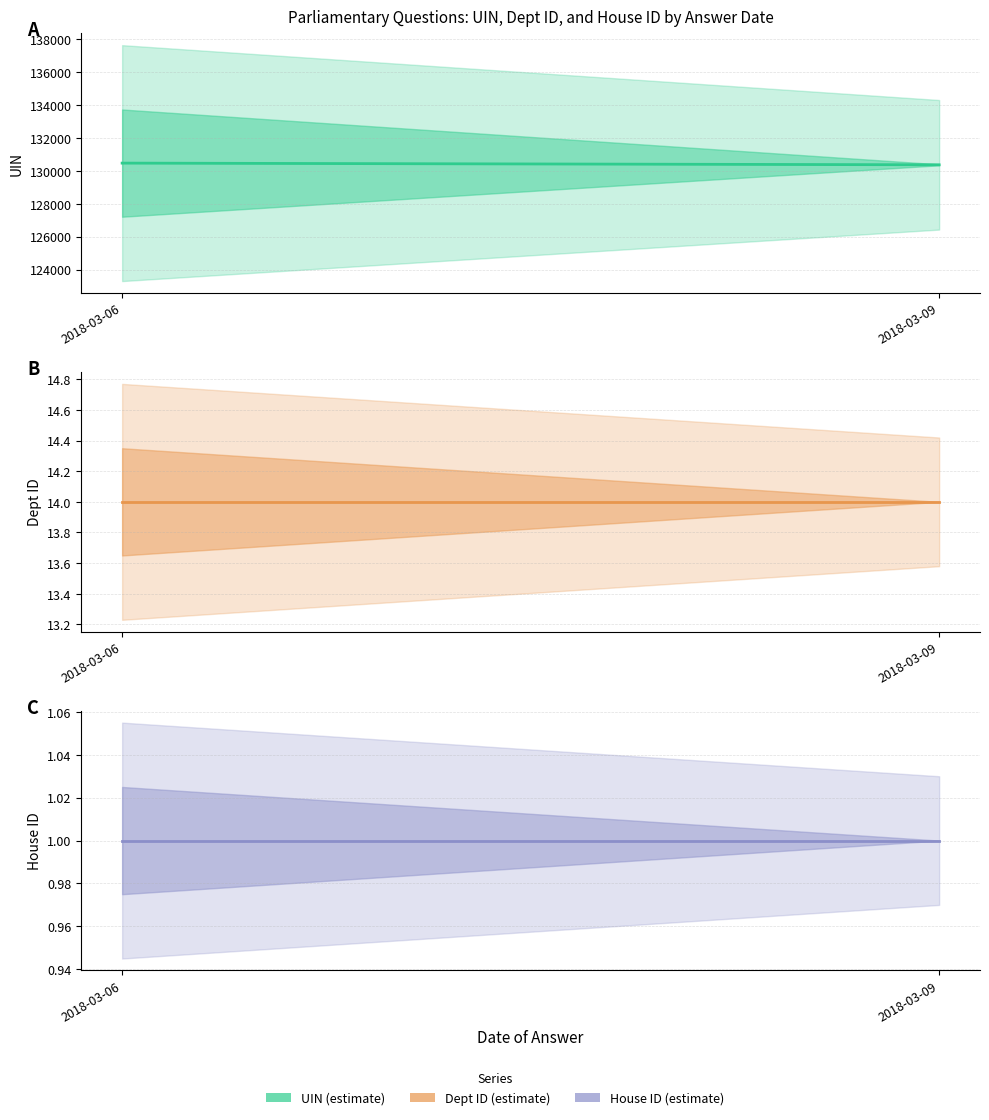

At 2018-03-06, list the series in order from smallest to largest.

house id, answering dept id, uin